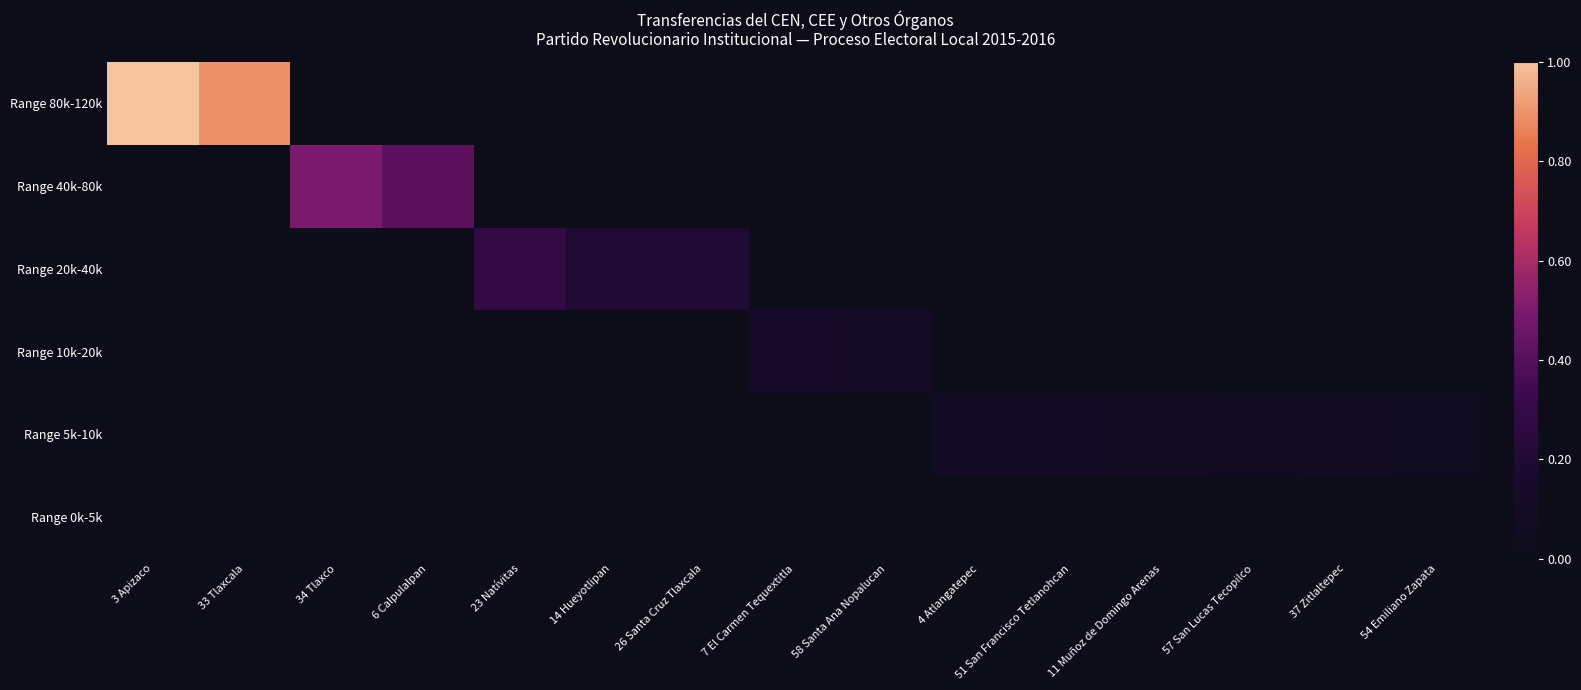

Reading left to right, what are all the values shown in this chart?

Range 80k-120k: 3 Apizaco=1.0	33 Tlaxcala=0.9	34 Tlaxco=0.0	6 Calpulalpan=0.0	23 Natívitas=0.0	14 Hueyotlipan=0.0	26 Santa Cruz Tlaxcala=0.0	7 El Carmen Tequextitla=0.0	58 Santa Ana Nopalucan=0.0	4 Atlangatepec=0.0	51 San Francisco Tetlanohcan=0.0	11 Muñoz de Domingo Arenas=0.0	57 San Lucas Tecopilco=0.0	37 Zitlaltepec=0.0	54 Emiliano Zapata=0.0
Range 40k-80k: 3 Apizaco=0.0	33 Tlaxcala=0.0	34 Tlaxco=0.5	6 Calpulalpan=0.4	23 Natívitas=0.0	14 Hueyotlipan=0.0	26 Santa Cruz Tlaxcala=0.0	7 El Carmen Tequextitla=0.0	58 Santa Ana Nopalucan=0.0	4 Atlangatepec=0.0	51 San Francisco Tetlanohcan=0.0	11 Muñoz de Domingo Arenas=0.0	57 San Lucas Tecopilco=0.0	37 Zitlaltepec=0.0	54 Emiliano Zapata=0.0
Range 20k-40k: 3 Apizaco=0.0	33 Tlaxcala=0.0	34 Tlaxco=0.0	6 Calpulalpan=0.0	23 Natívitas=0.3	14 Hueyotlipan=0.2	26 Santa Cruz Tlaxcala=0.2	7 El Carmen Tequextitla=0.0	58 Santa Ana Nopalucan=0.0	4 Atlangatepec=0.0	51 San Francisco Tetlanohcan=0.0	11 Muñoz de Domingo Arenas=0.0	57 San Lucas Tecopilco=0.0	37 Zitlaltepec=0.0	54 Emiliano Zapata=0.0
Range 10k-20k: 3 Apizaco=0.0	33 Tlaxcala=0.0	34 Tlaxco=0.0	6 Calpulalpan=0.0	23 Natívitas=0.0	14 Hueyotlipan=0.0	26 Santa Cruz Tlaxcala=0.0	7 El Carmen Tequextitla=0.1	58 Santa Ana Nopalucan=0.1	4 Atlangatepec=0.0	51 San Francisco Tetlanohcan=0.0	11 Muñoz de Domingo Arenas=0.0	57 San Lucas Tecopilco=0.0	37 Zitlaltepec=0.0	54 Emiliano Zapata=0.0
Range 5k-10k: 3 Apizaco=0.0	33 Tlaxcala=0.0	34 Tlaxco=0.0	6 Calpulalpan=0.0	23 Natívitas=0.0	14 Hueyotlipan=0.0	26 Santa Cruz Tlaxcala=0.0	7 El Carmen Tequextitla=0.0	58 Santa Ana Nopalucan=0.0	4 Atlangatepec=0.1	51 San Francisco Tetlanohcan=0.1	11 Muñoz de Domingo Arenas=0.1	57 San Lucas Tecopilco=0.1	37 Zitlaltepec=0.1	54 Emiliano Zapata=0.1
Range 0k-5k: 3 Apizaco=0.0	33 Tlaxcala=0.0	34 Tlaxco=0.0	6 Calpulalpan=0.0	23 Natívitas=0.0	14 Hueyotlipan=0.0	26 Santa Cruz Tlaxcala=0.0	7 El Carmen Tequextitla=0.0	58 Santa Ana Nopalucan=0.0	4 Atlangatepec=0.0	51 San Francisco Tetlanohcan=0.0	11 Muñoz de Domingo Arenas=0.0	57 San Lucas Tecopilco=0.0	37 Zitlaltepec=0.0	54 Emiliano Zapata=0.0